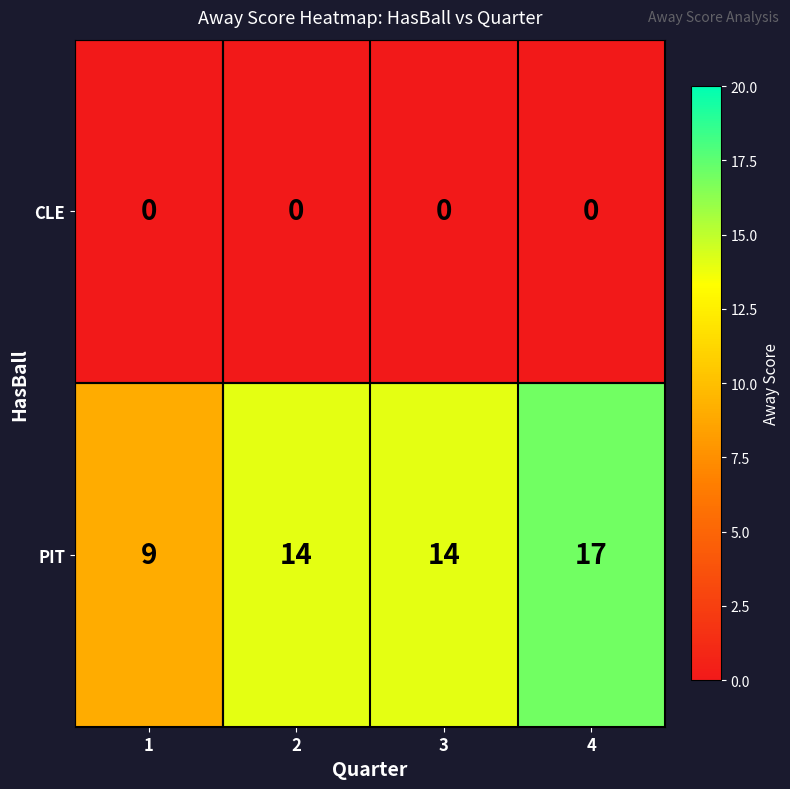

List the series in order of their overall mean, lowest first.

CLE, PIT